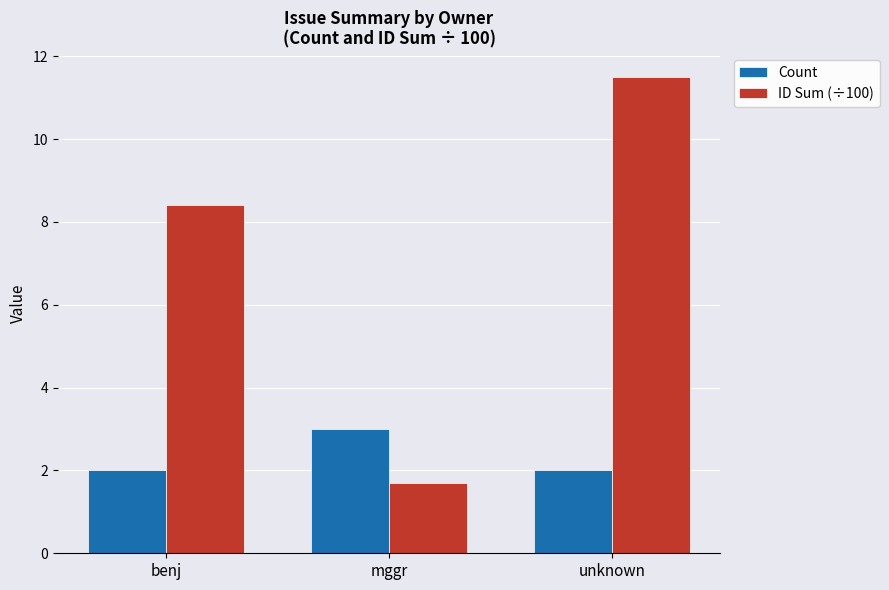

What is the label of the 2nd bar from the left?

mggr